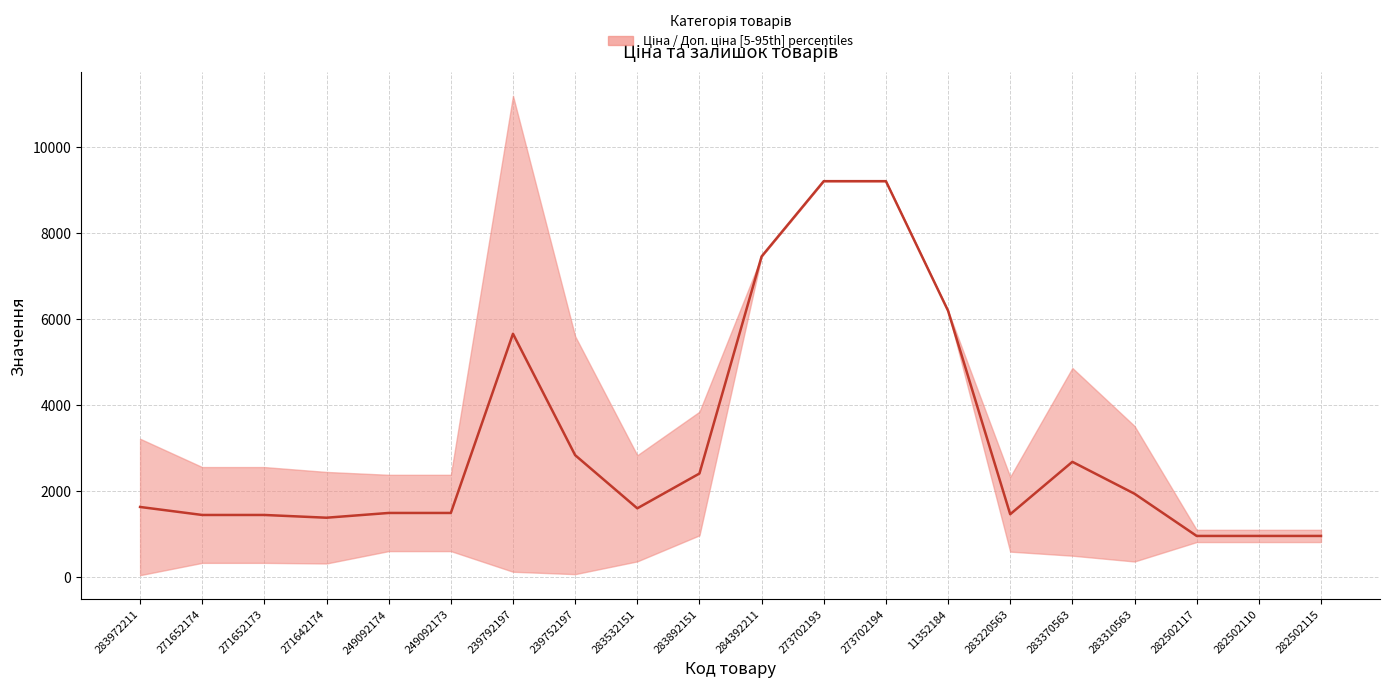

How many values exceed 1618?

10